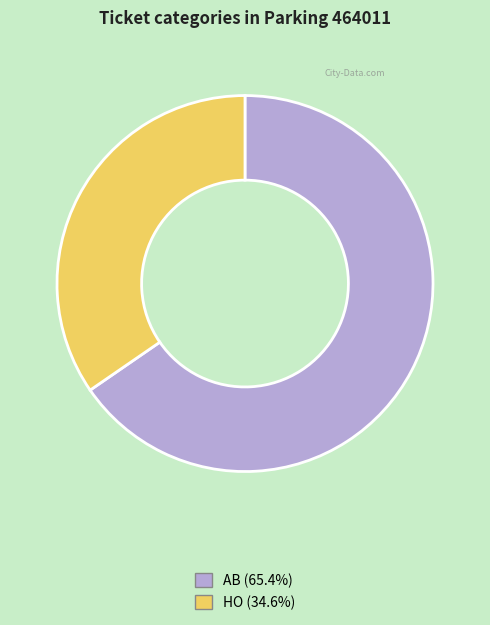

How many segments does this pie chart have?

2